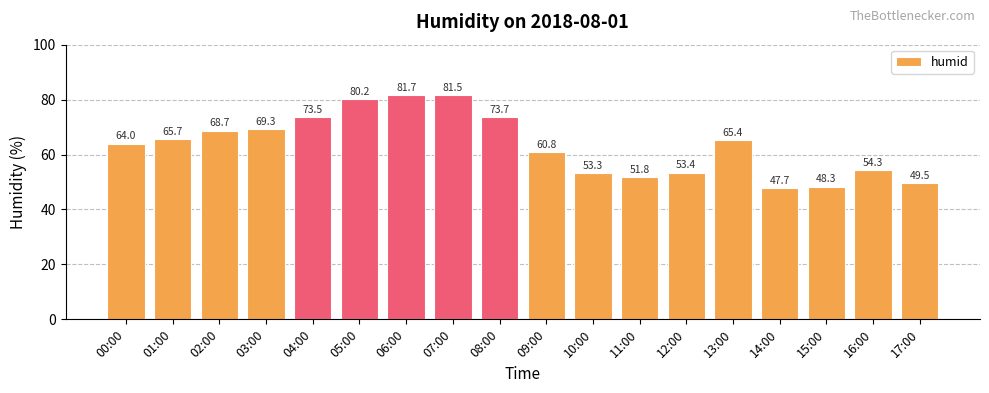

Where is the data nearest to the value 64?

00:00